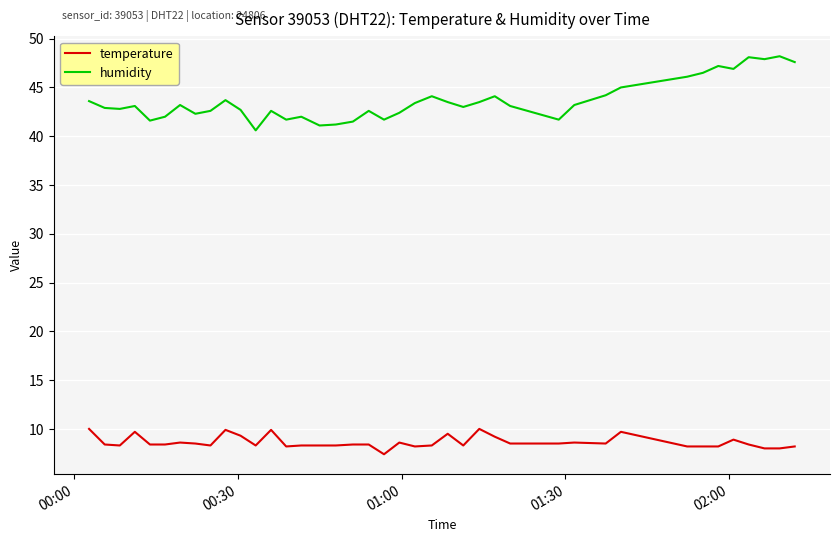

Which series has the widest spread of values?

humidity